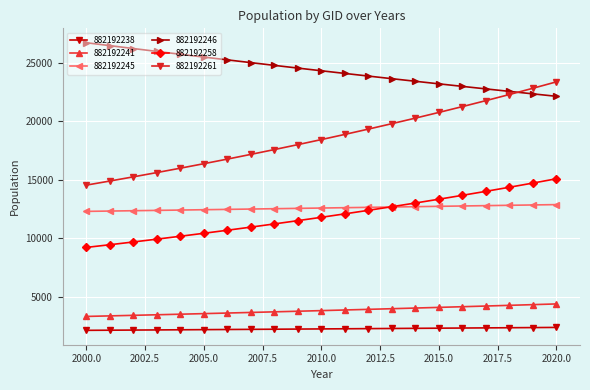

What is the sum of all 882192246 values?

511813.9